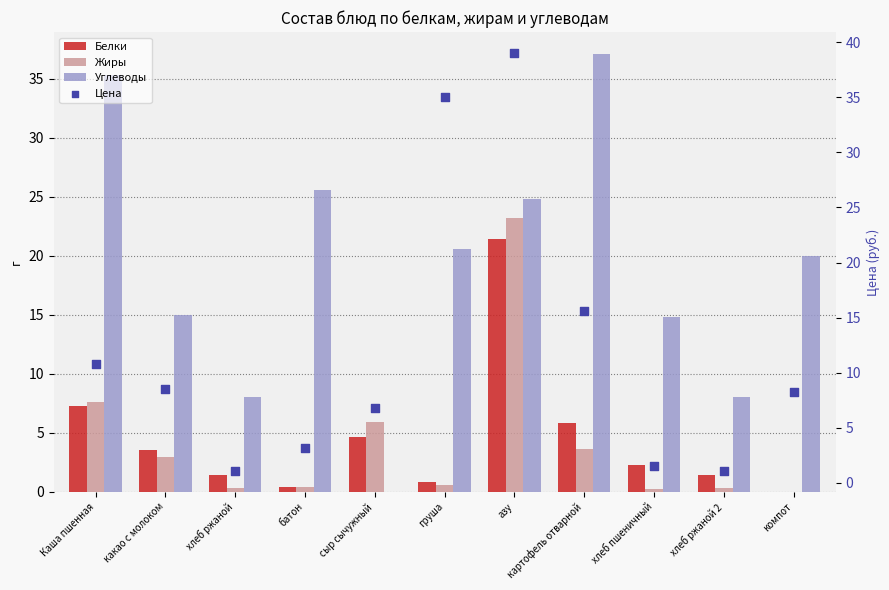

At how many categories does at least one series exceed 38?

1